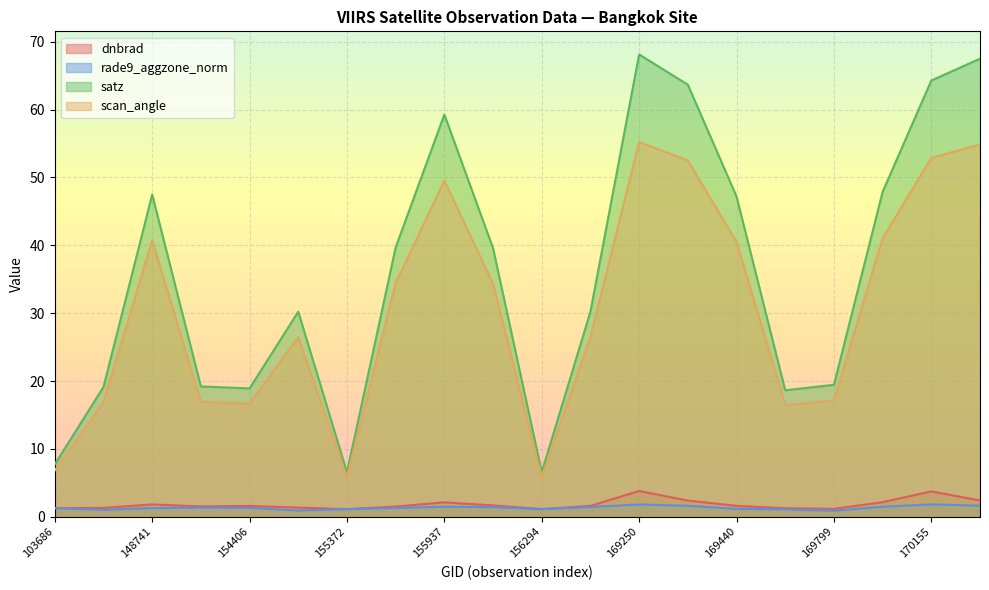

True or false: dnbrad has more than 1 interior local peaks.

True